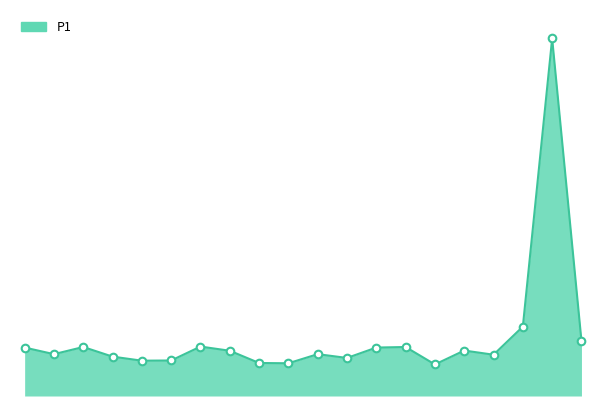

Does the chart have visible grid lines?

No